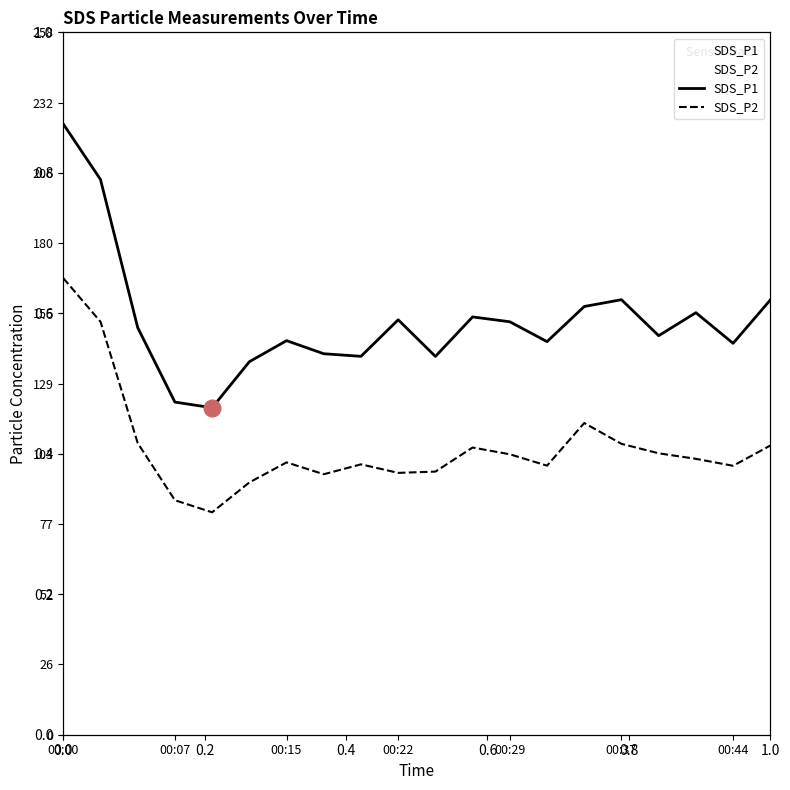

How many data points in SDS_P2 are less than 101?

10